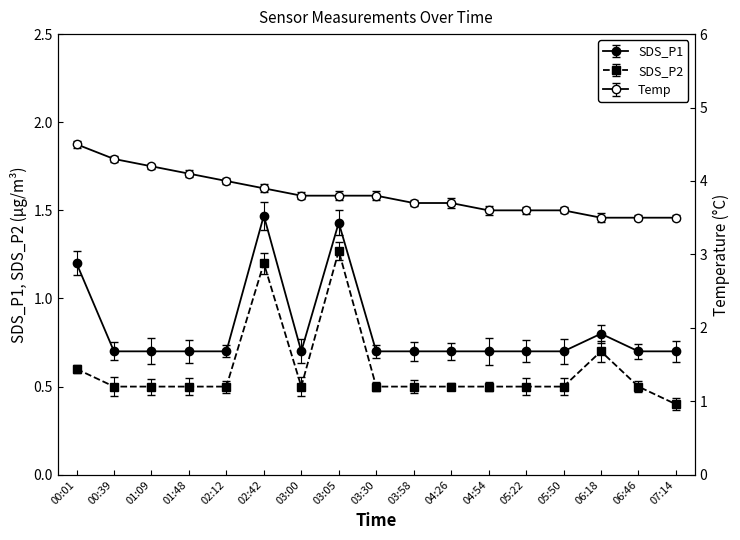

Which series has the widest spread of values?

Temp